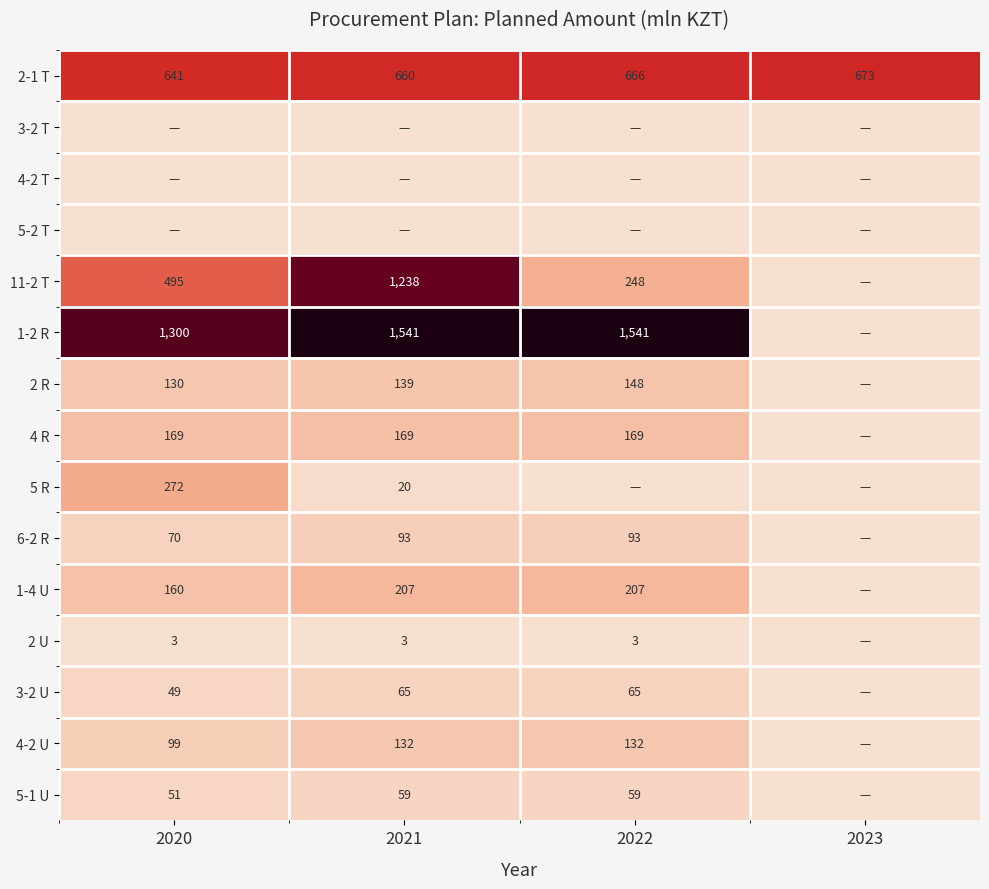

Is the value of 1-2 R at 2021 greater than the value of 3-2 U at 2022?

Yes